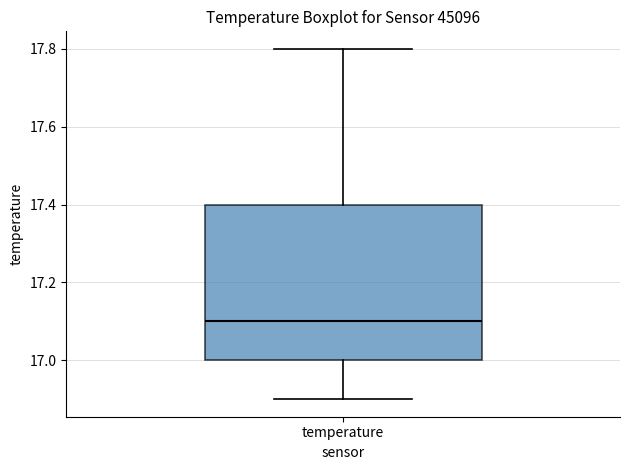

Transcribe this box plot: give where the median line is, the range the box spans, and where the two whiskers end, as read against the y-axis. The values are not printed on the chart, so give them approximately, as read against the axis.

median 17.1, box 17.0 to 17.4, whiskers 16.9 to 17.8